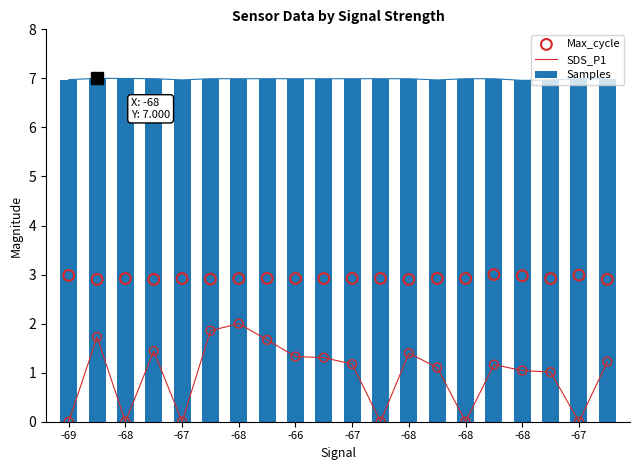

Which series has the widest spread of Y values?

SDS_P1